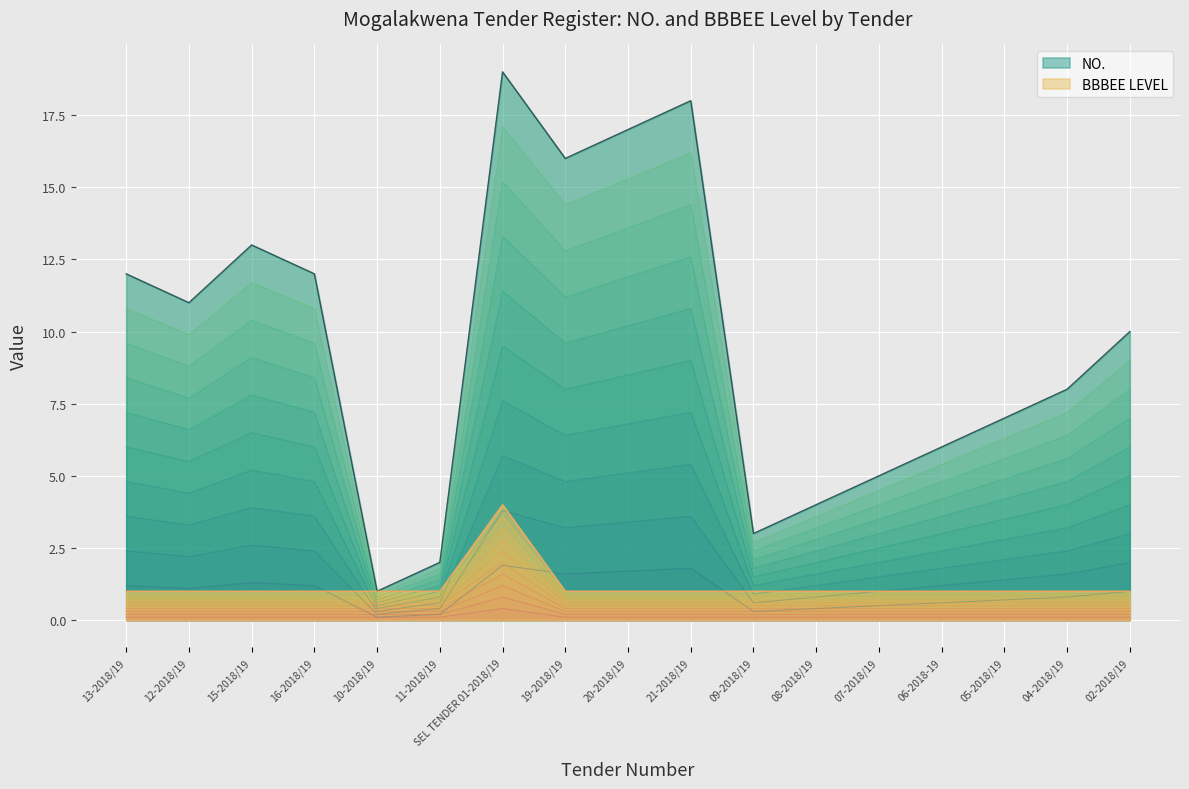

True or false: BBBEE LEVEL and NO. intersect in this chart.

False